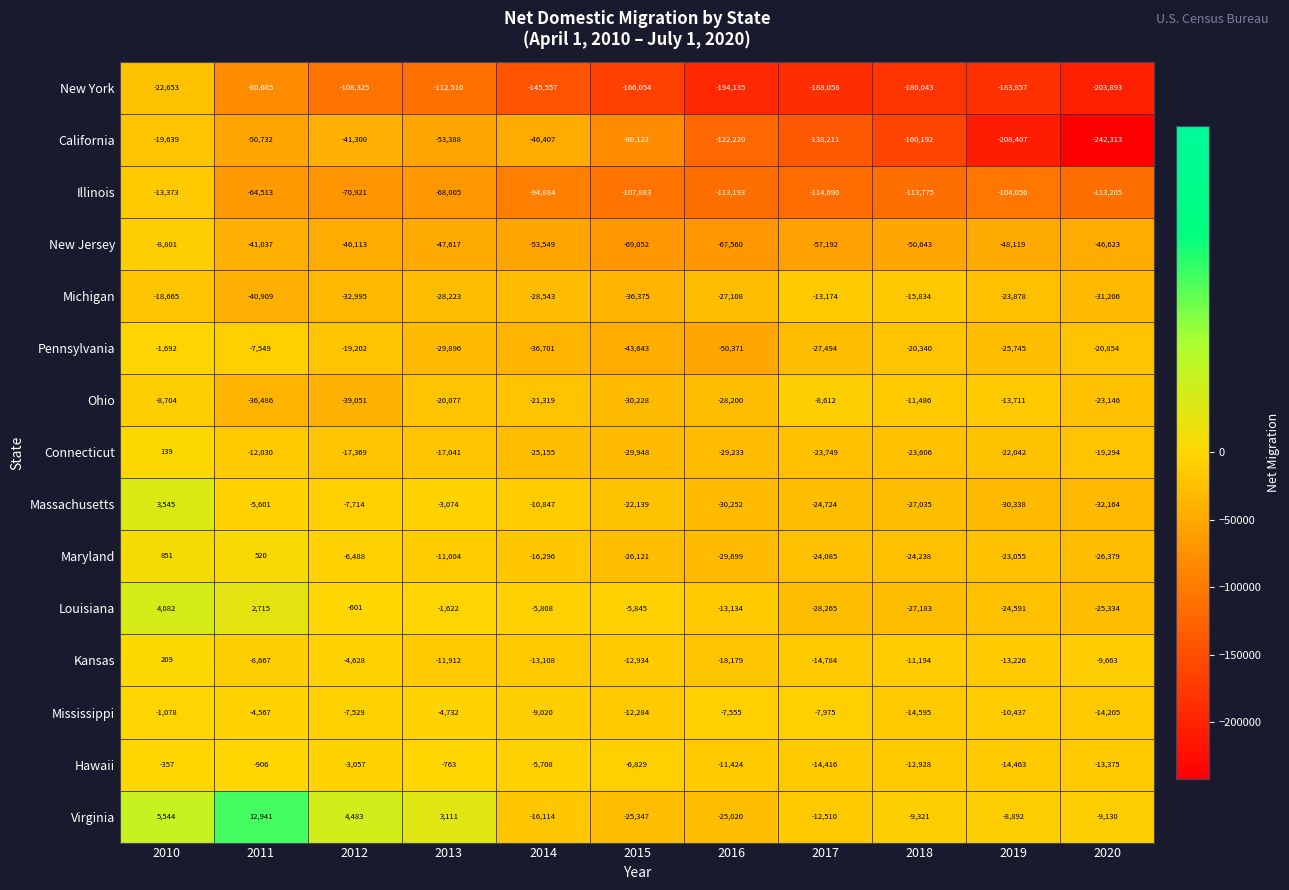

Is it true that Maryland equals 449 at 2010?

False